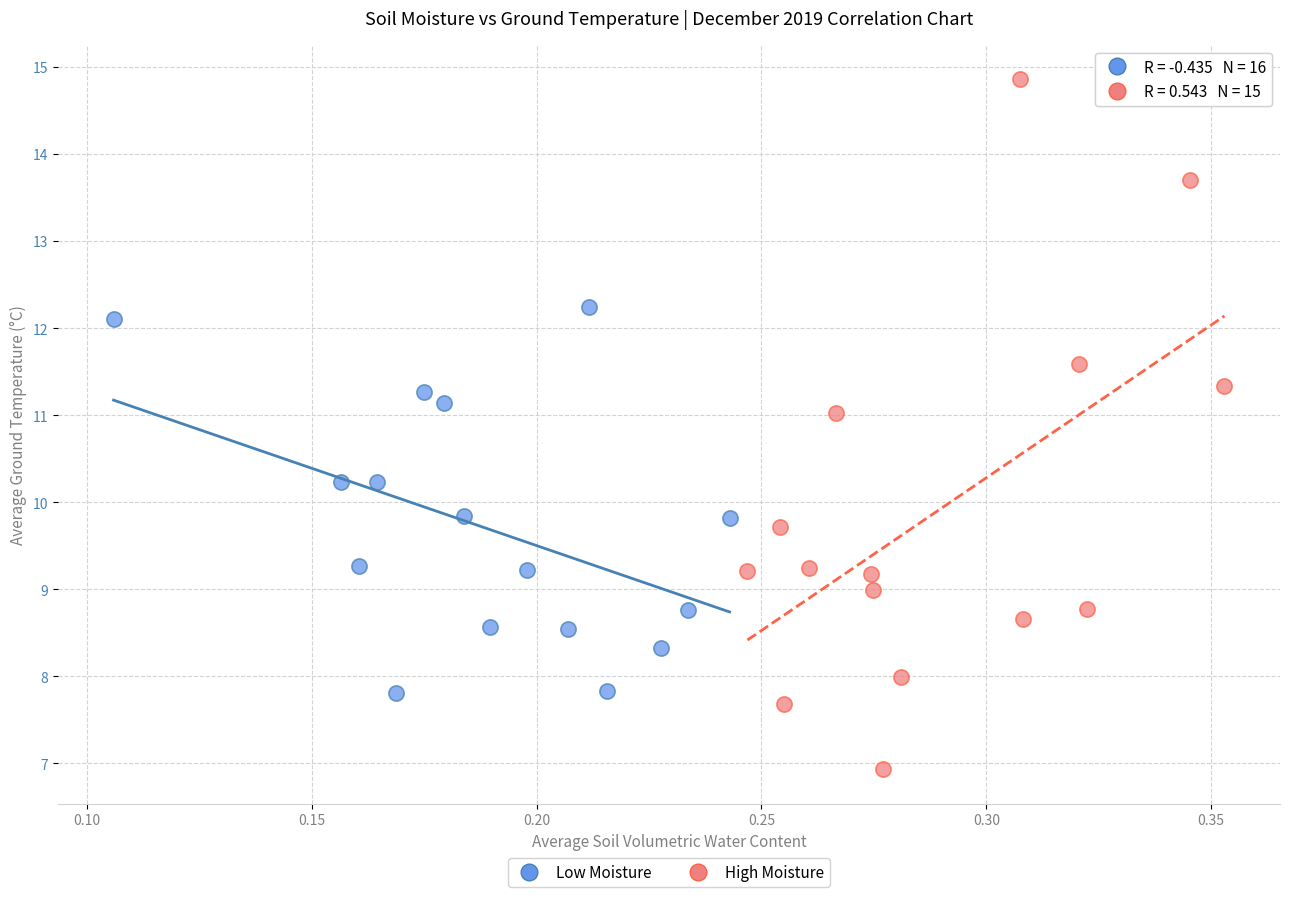

Which series has the widest spread of Y values?

High Moisture